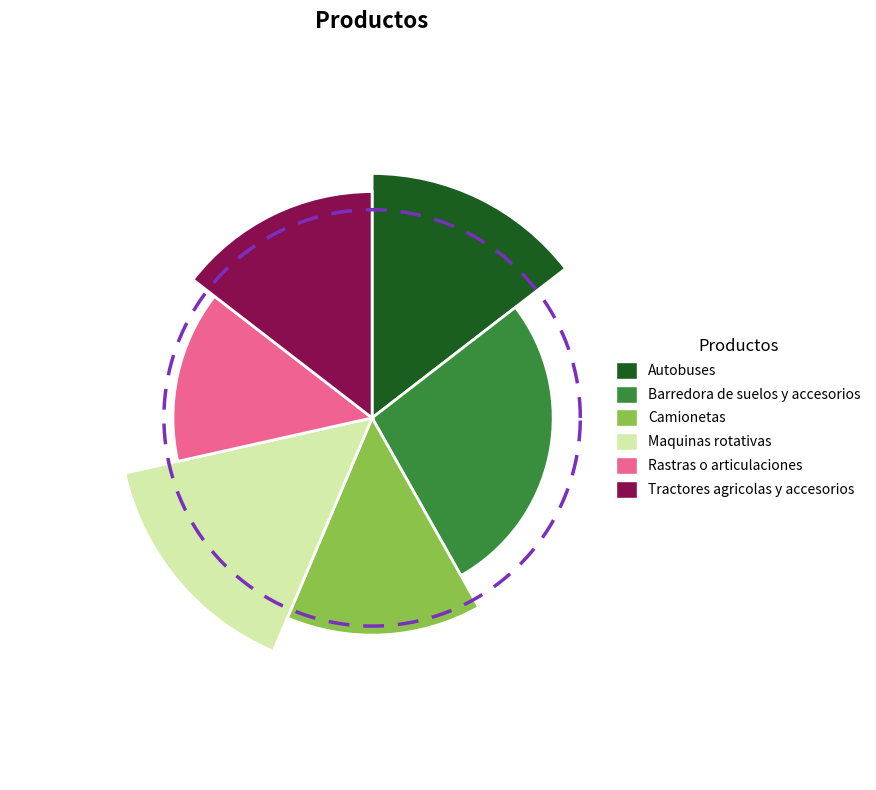

To the nearest percent, what percentage of the pie is Camionetas?

15%